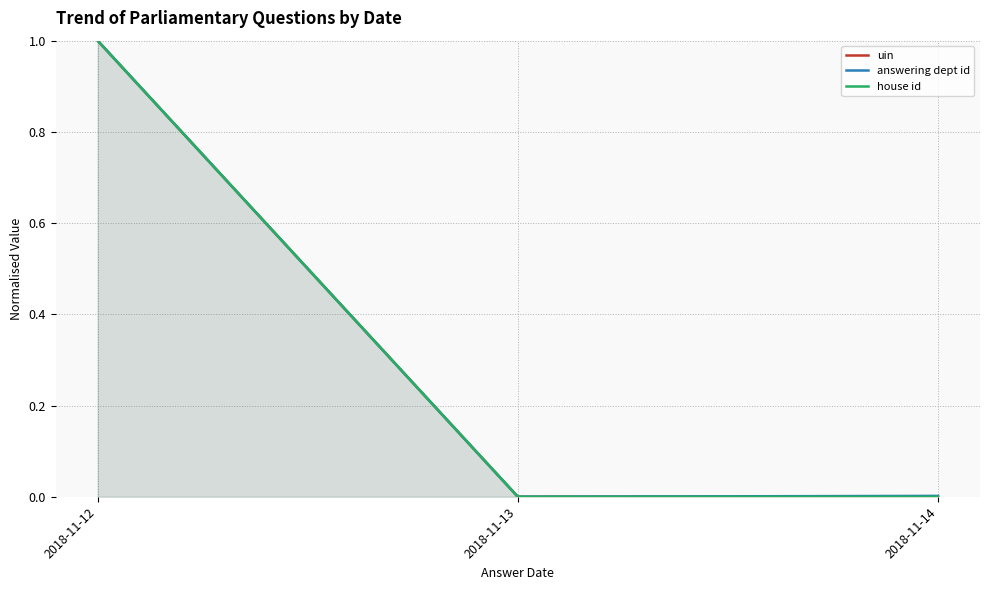

What is the value of the answering dept id point at the 1st from the left?

1.0